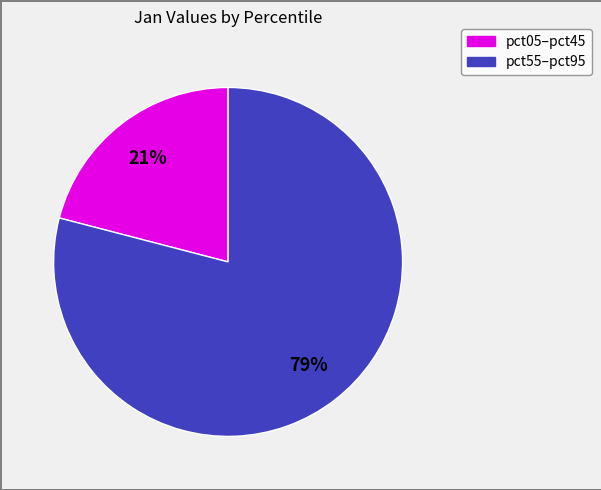

To the nearest percent, what is the difference between the largest and smallest slice percentages?

58%